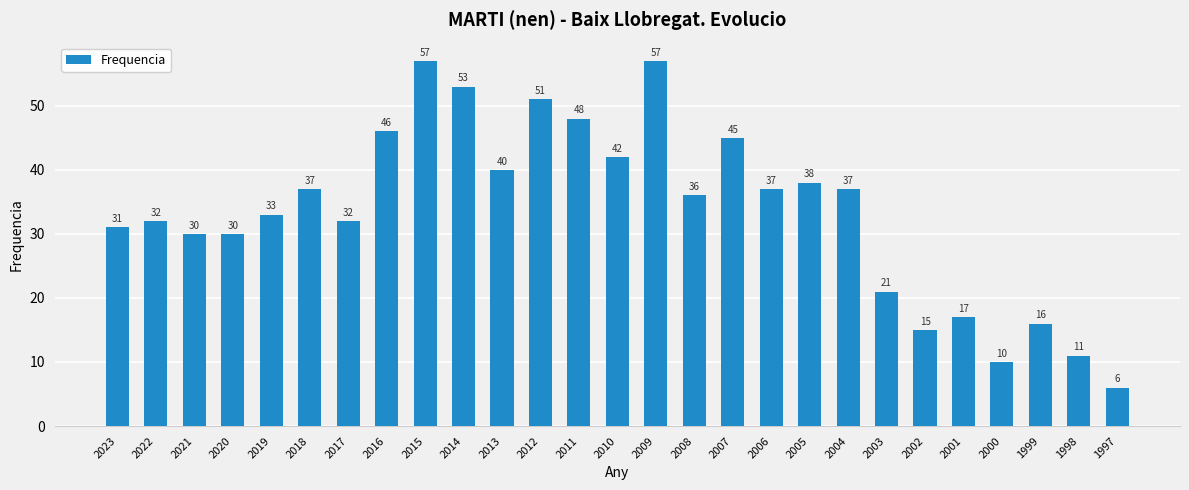

What is the average value?

34